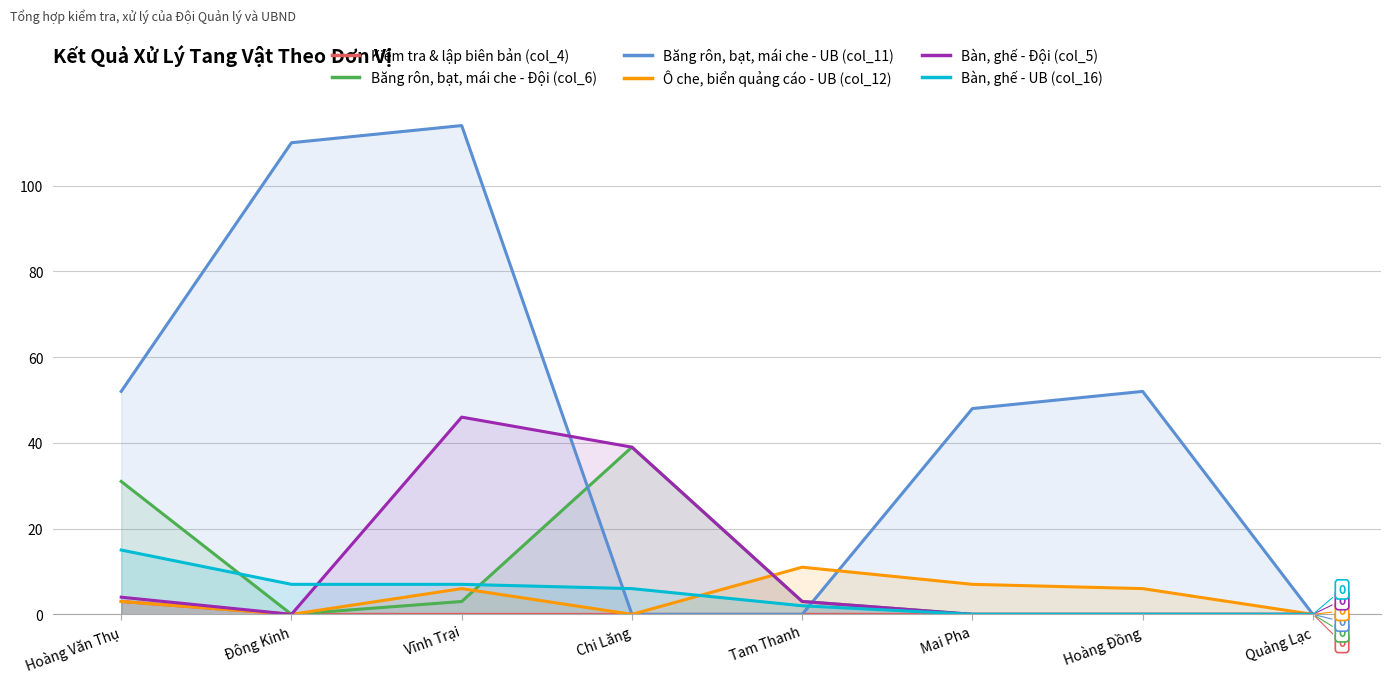

What is the sum of the Bàn, ghế - UB (col_16) values at Vĩnh Trại and Đông Kinh?

14